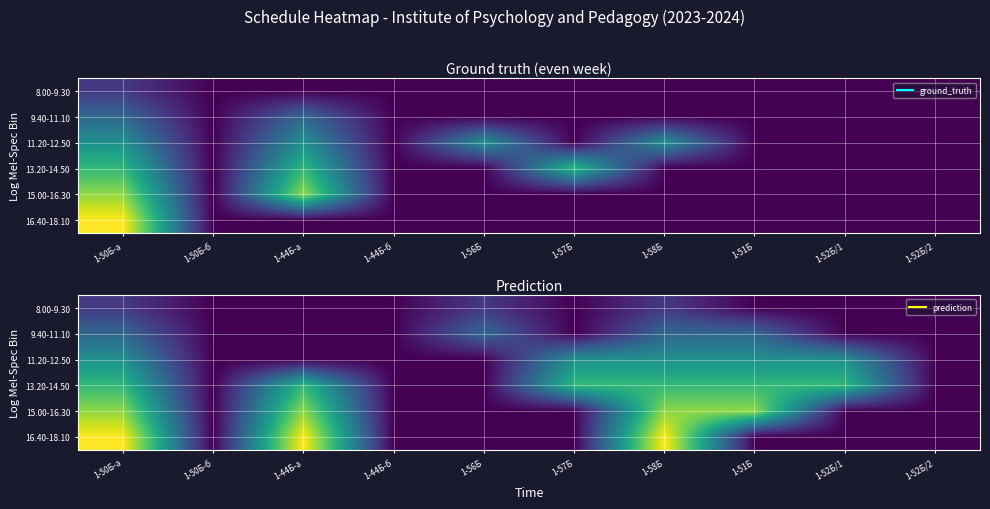

At 1-44Б-б, list the series in order from largest to smallest.

8.00-9.30, 9.40-11.10, 11.20-12.50, 13.20-14.50, 15.00-16.30, 16.40-18.10